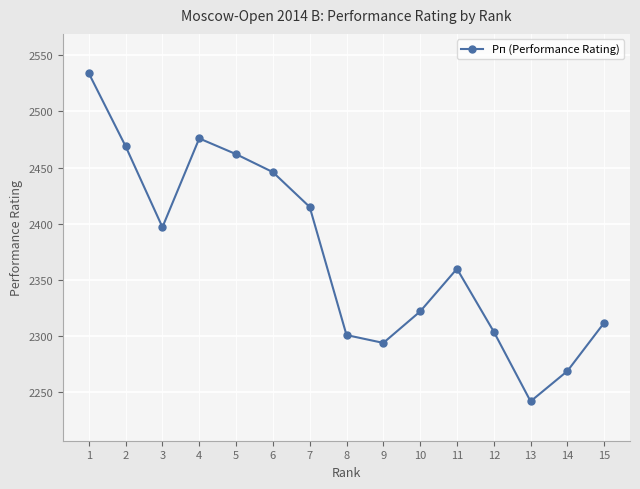

How many distinct data groups are displayed?

1